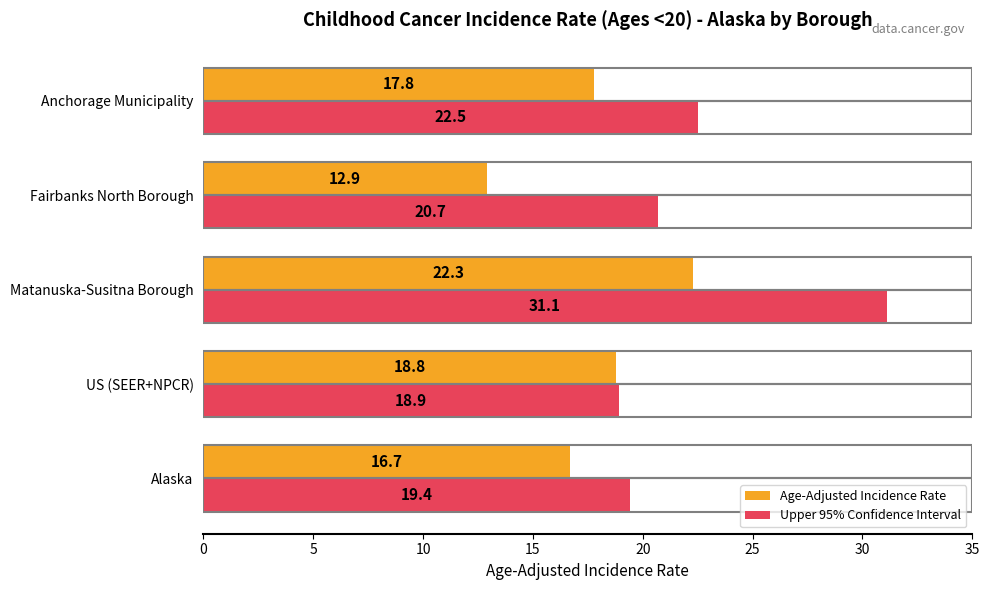

True or false: Age-Adjusted Incidence Rate has a value of 12.9 at Fairbanks North Borough.

True